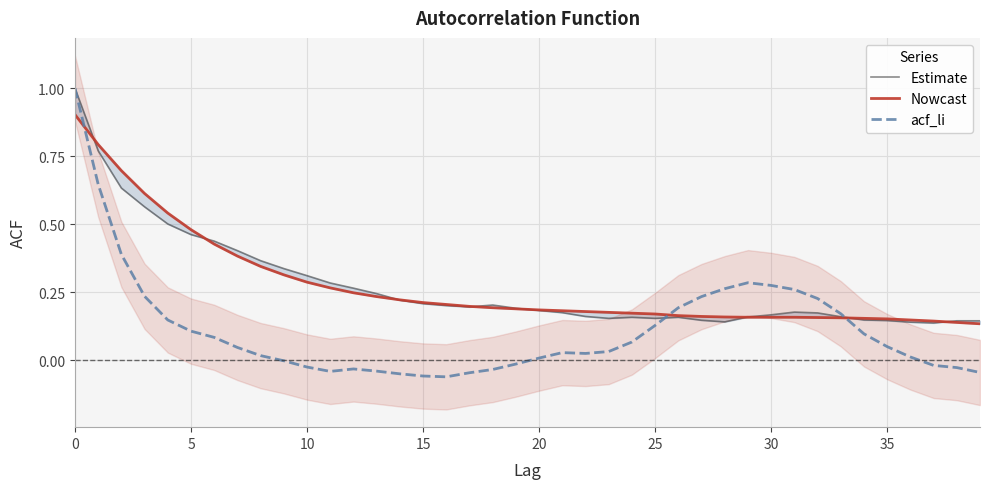

What is the total value across all series at 16?

0.3